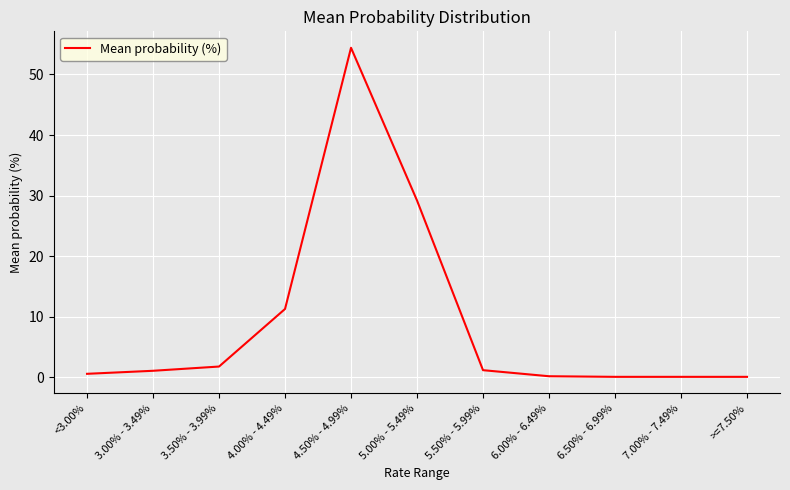

At which category does the data reach its first local peak?

4.50% - 4.99%